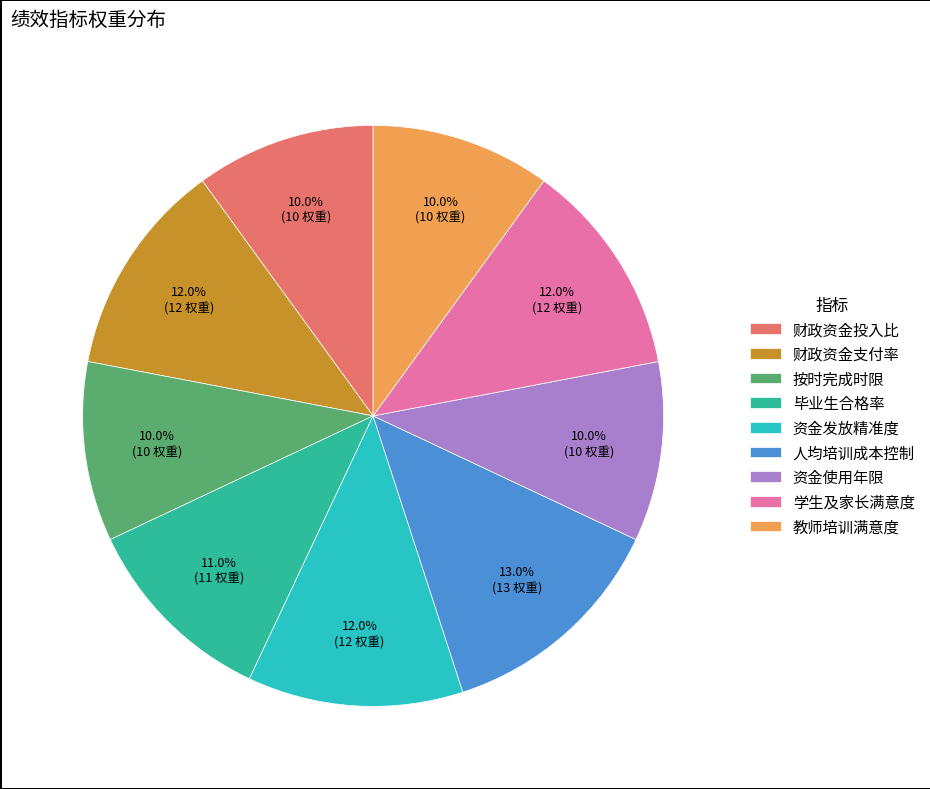

How much of the chart is everything except 毕业生合格率?

89.0%